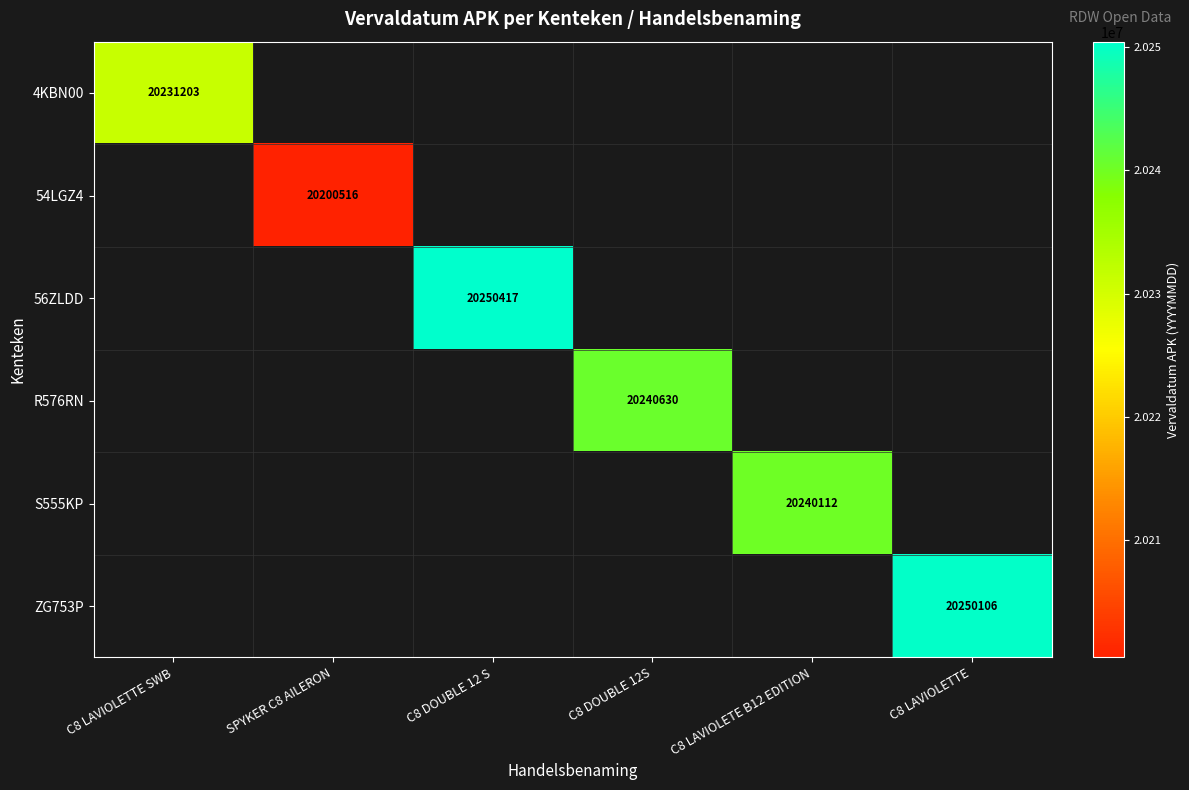

Is it true that 4KBN00 equals 12540688 at C8 LAVIOLETTE SWB?

False